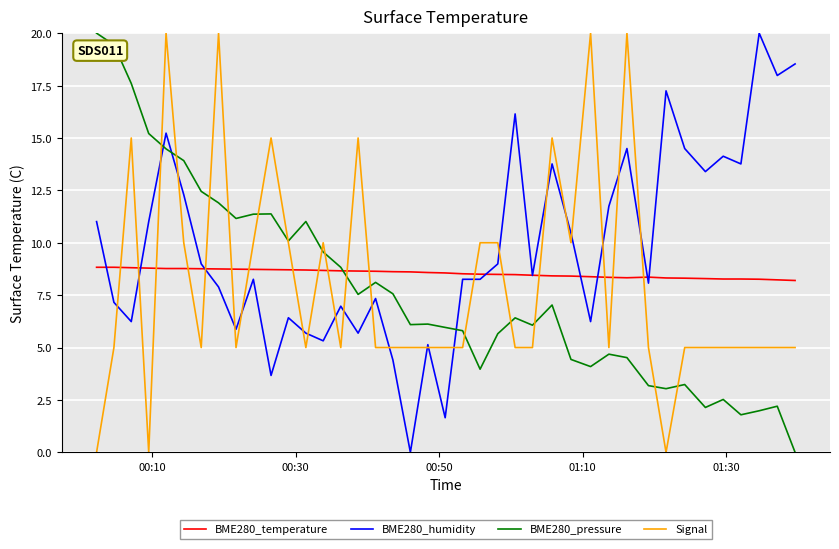

What are all the series names shown in the legend?

BME280_temperature, BME280_humidity, BME280_pressure, Signal